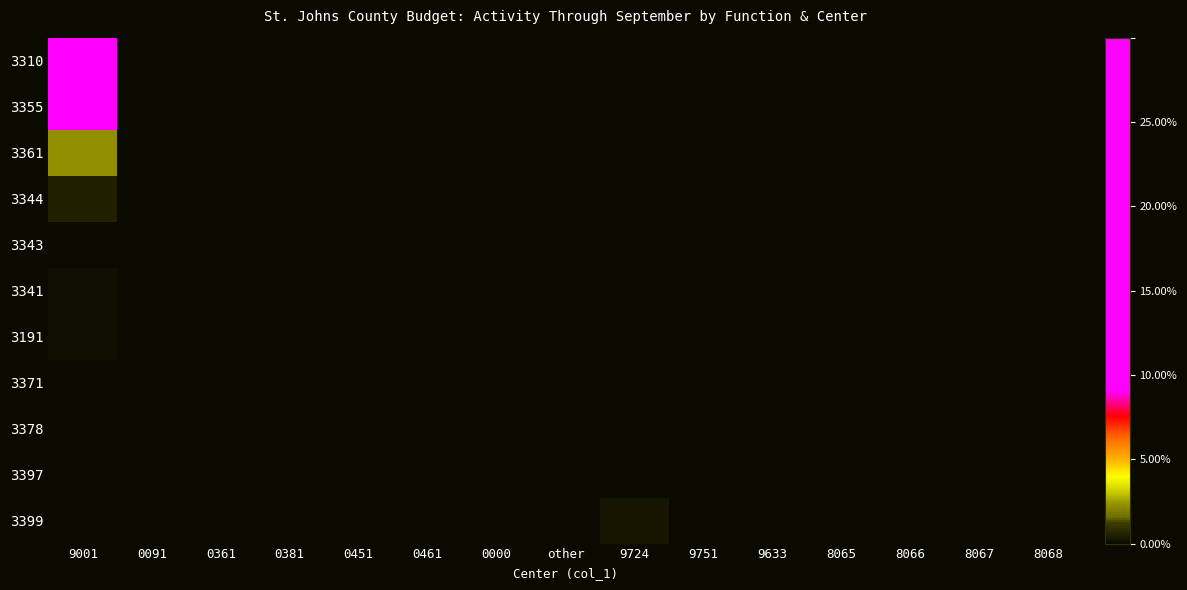

Which label corresponds to the smallest value in the chart?

0091